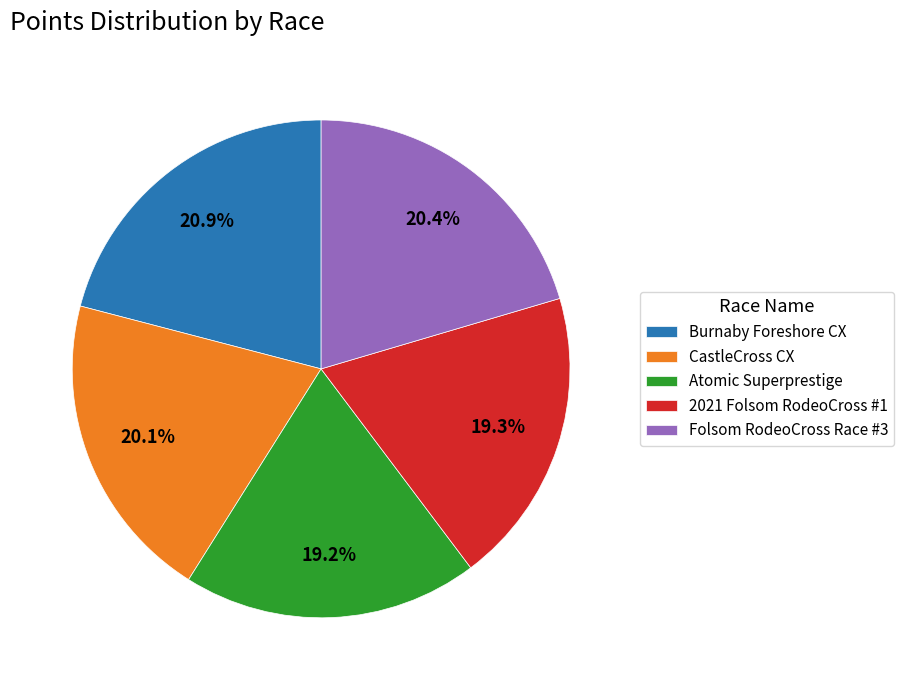

What percentage is the Folsom RodeoCross Race #3 slice, to the nearest percent?

20%